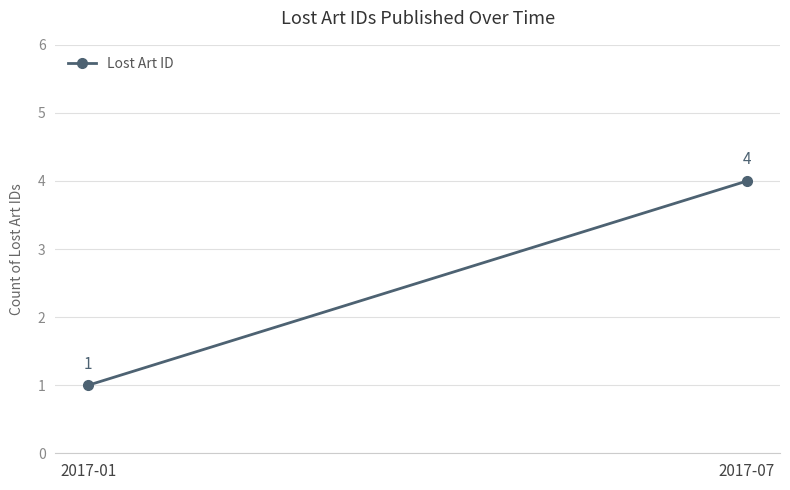

Reading left to right, what are all the values shown in this chart?

1	4